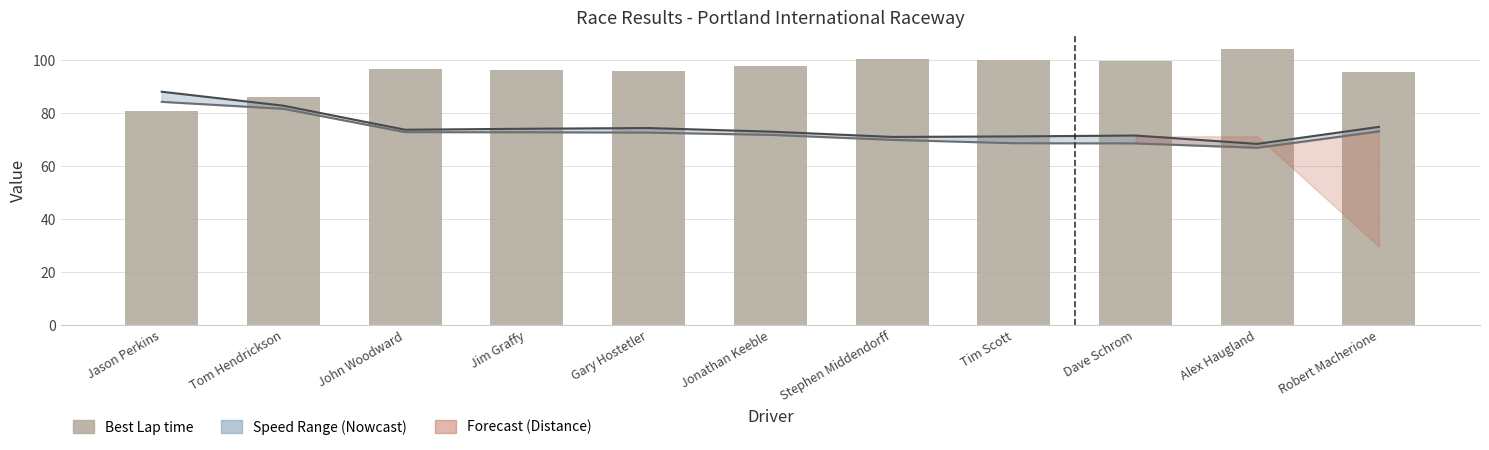

Where does the Best Lap time series first go above 96?

John Woodward